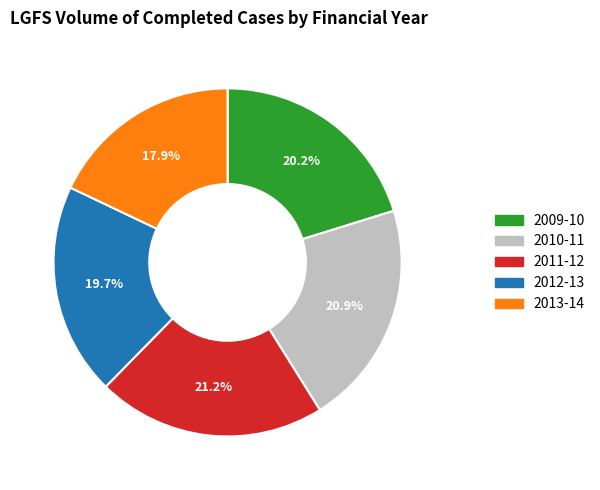

Do 2010-11 and 2012-13 together represent more than half of the pie?

No